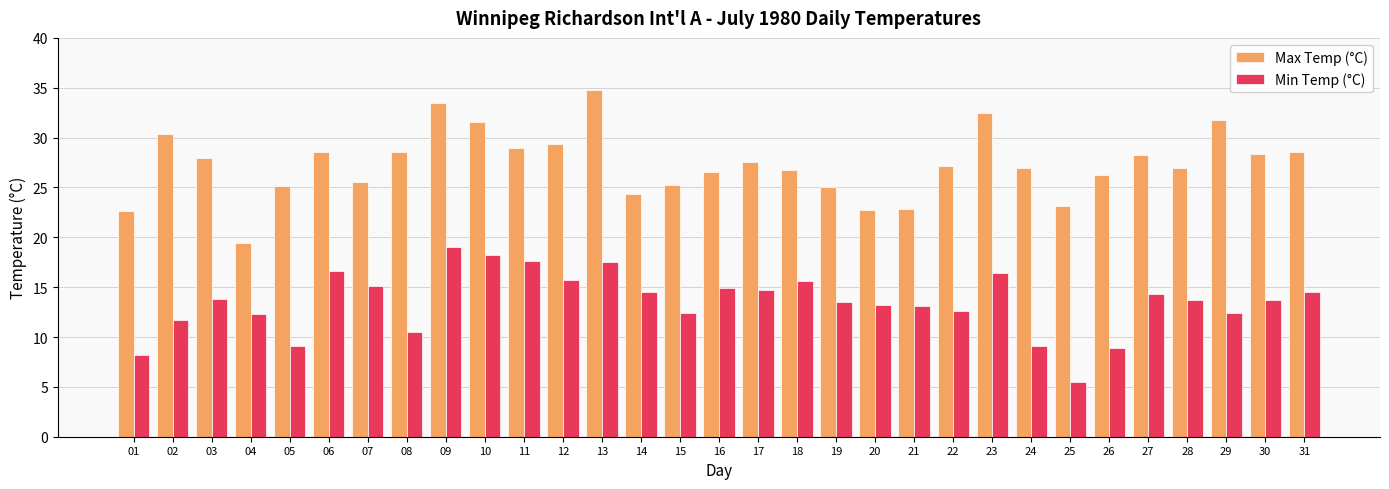

Which series changed the most between 04 and 16?

Max Temp (°C)